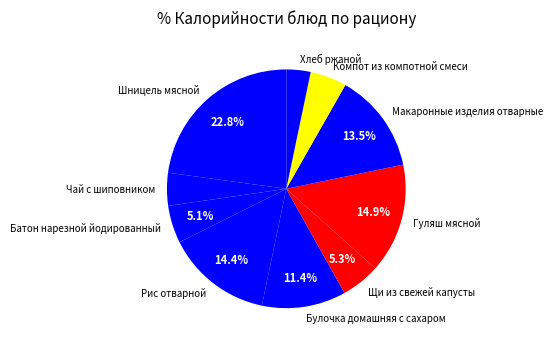

To the nearest percent, what percentage of the pie is Щи из свежей капусты?

5%